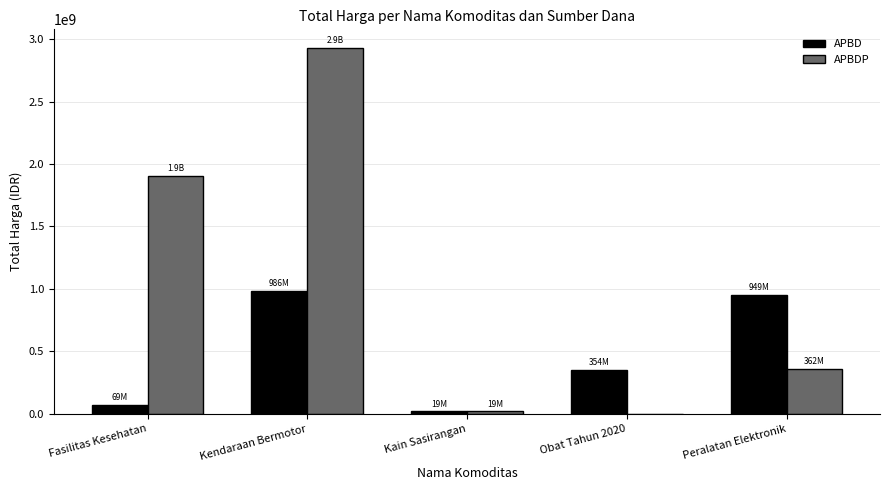

What is the spread (max minus min) of values at Kain Sasirangan?

275000